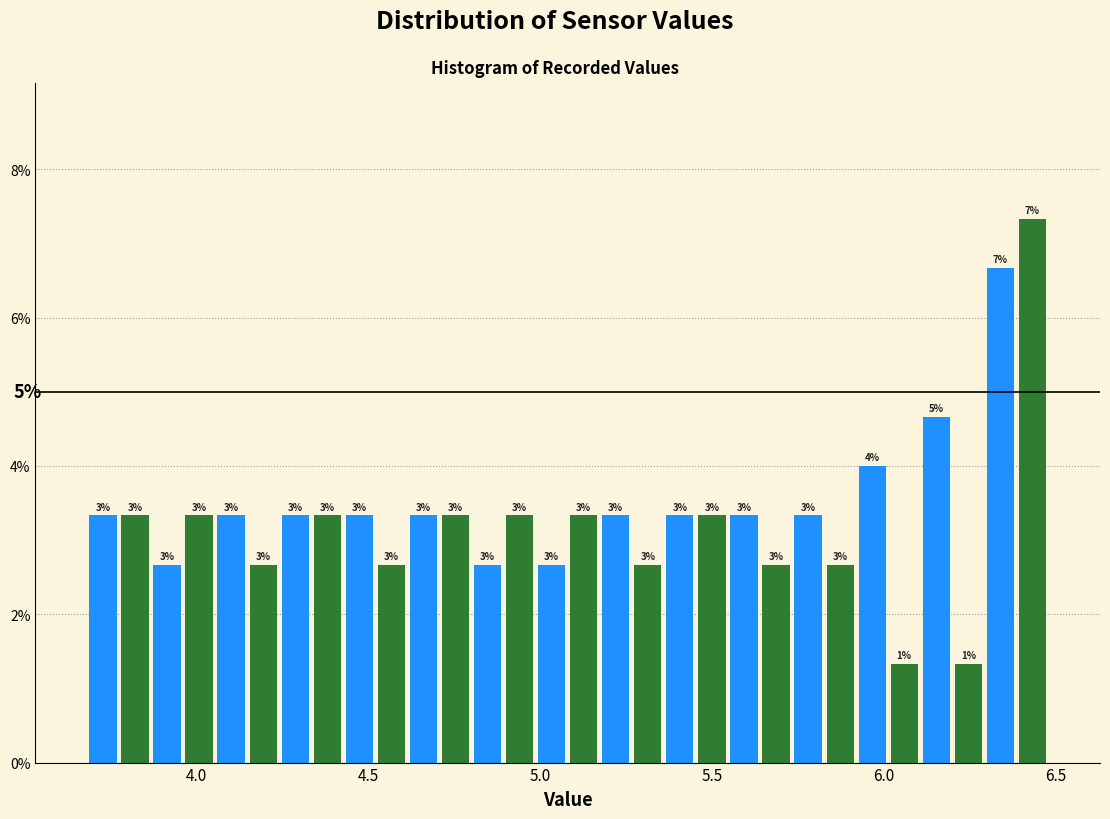

Around what value on the x-axis is the tallest bar? Give the approximate position of its centre, as read against the axis.

6.45